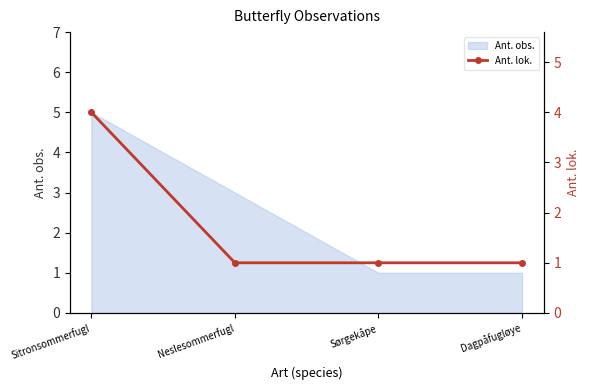

At which category does the chart reach its minimum across all series?

Neslesommerfugl